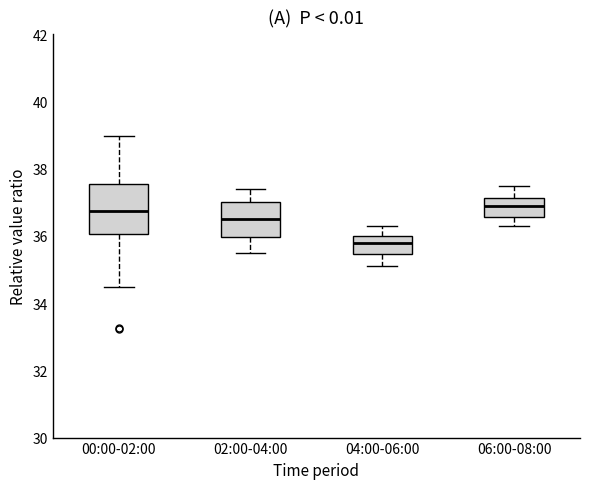

Which box is the tallest, from its lower edge to its upper edge?

00:00-02:00